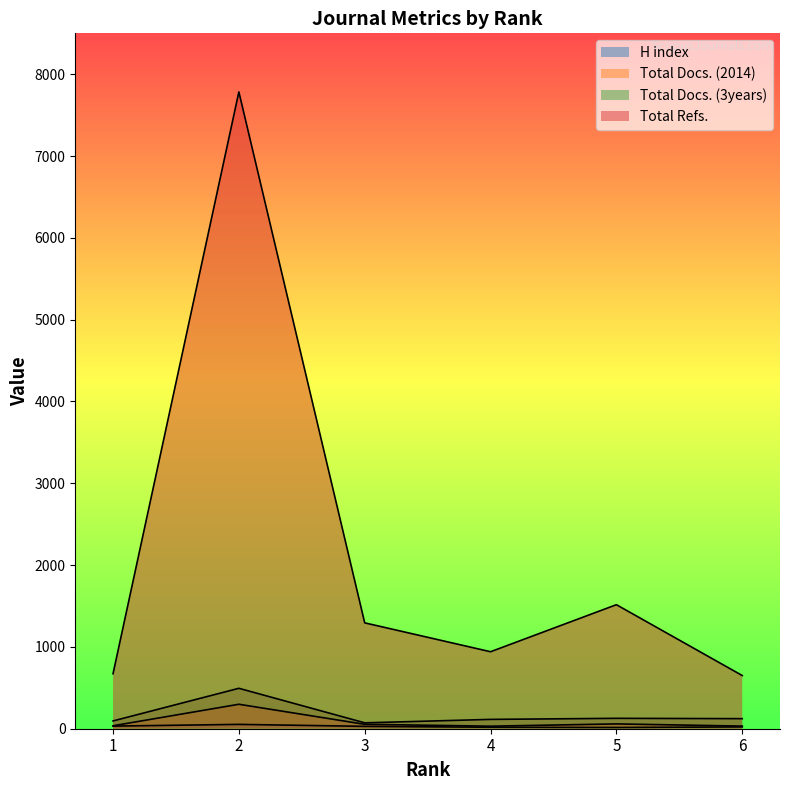

What is the difference between the second highest and second lowest values in the H index series?

14